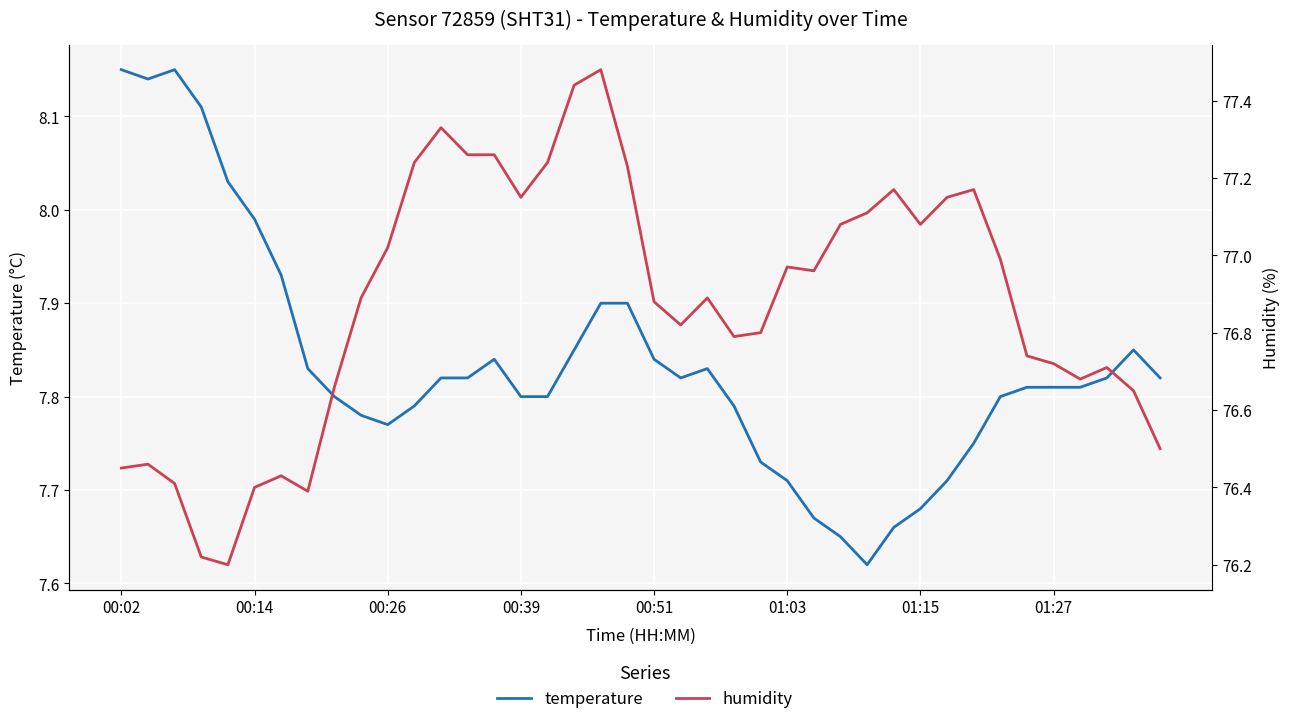

What is the maximum value for temperature?

8.2